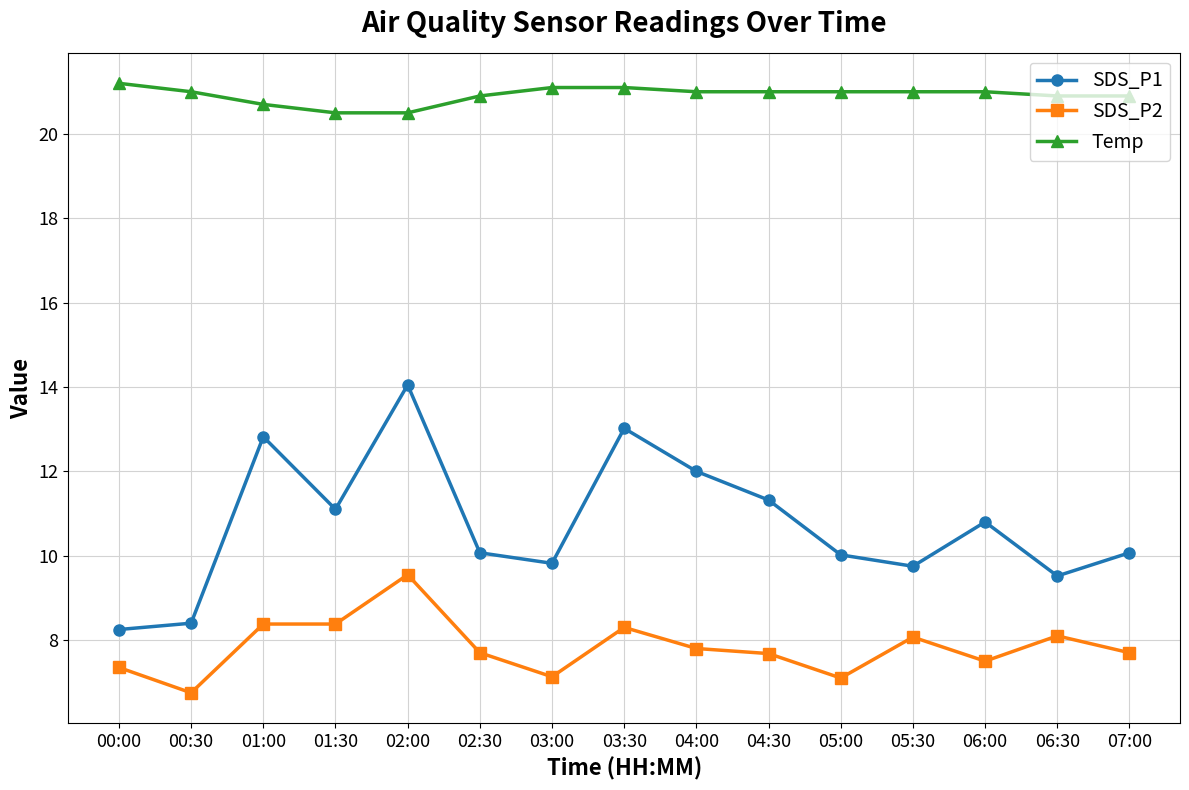

Count the Temp values in the range 20 to 21.

12